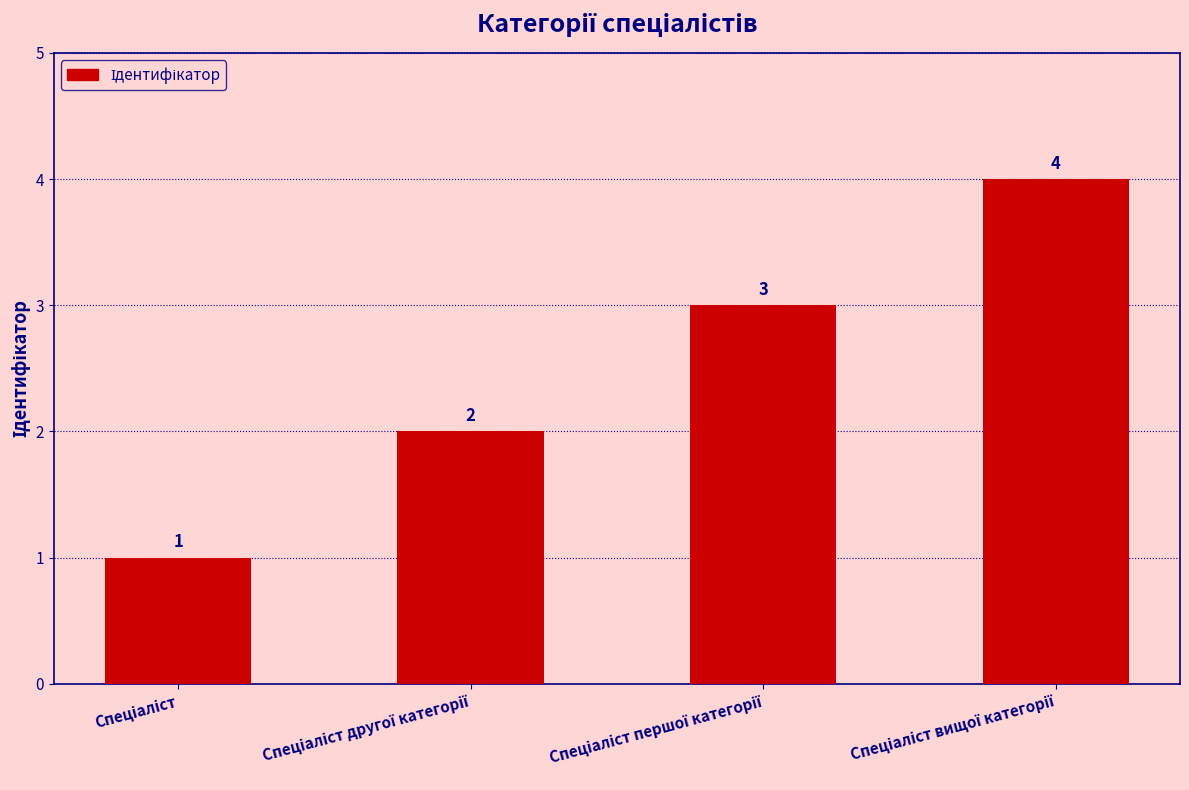

How many bars are there in total?

4